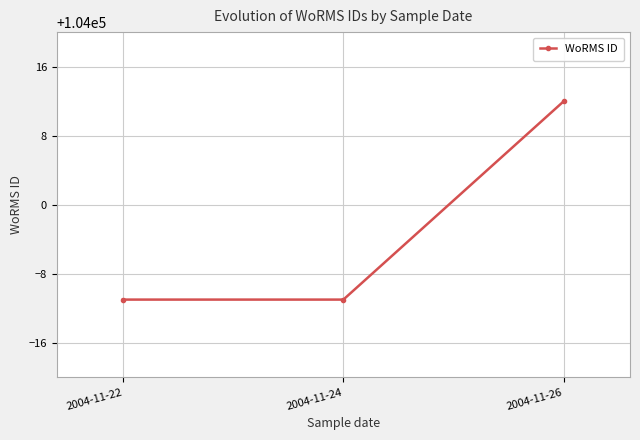

What is the value of the 3rd point from the left?

104012